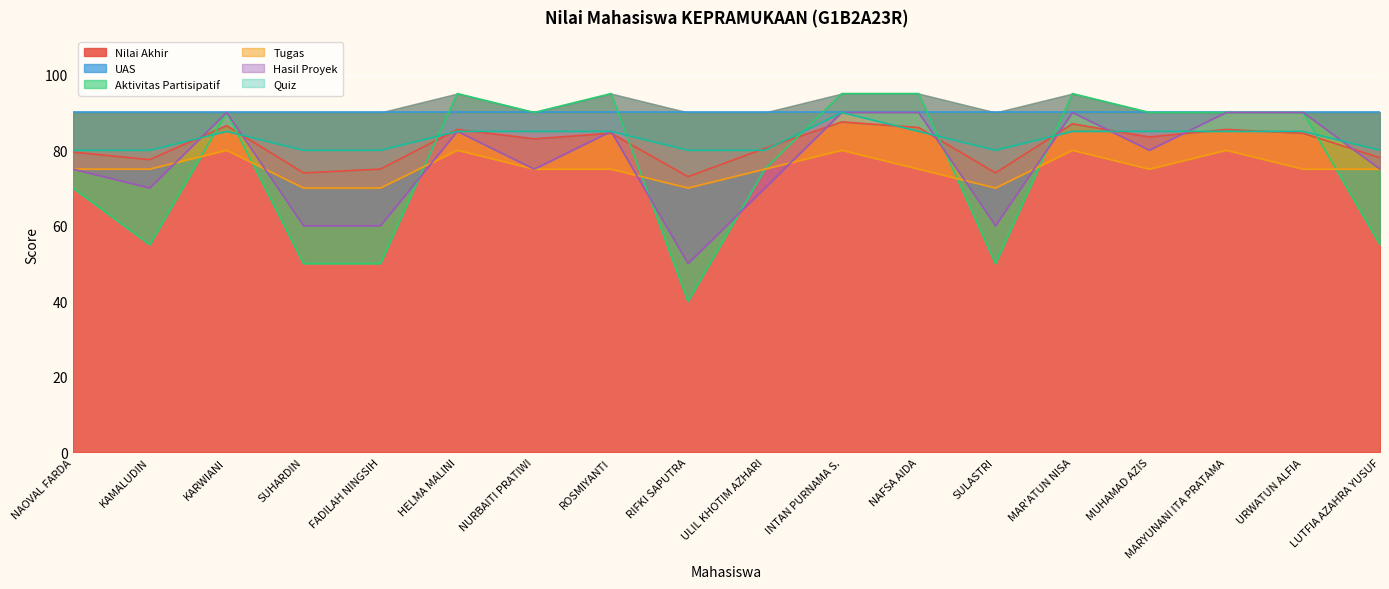

True or false: Nilai Akhir has more than 2 interior local peaks.

True